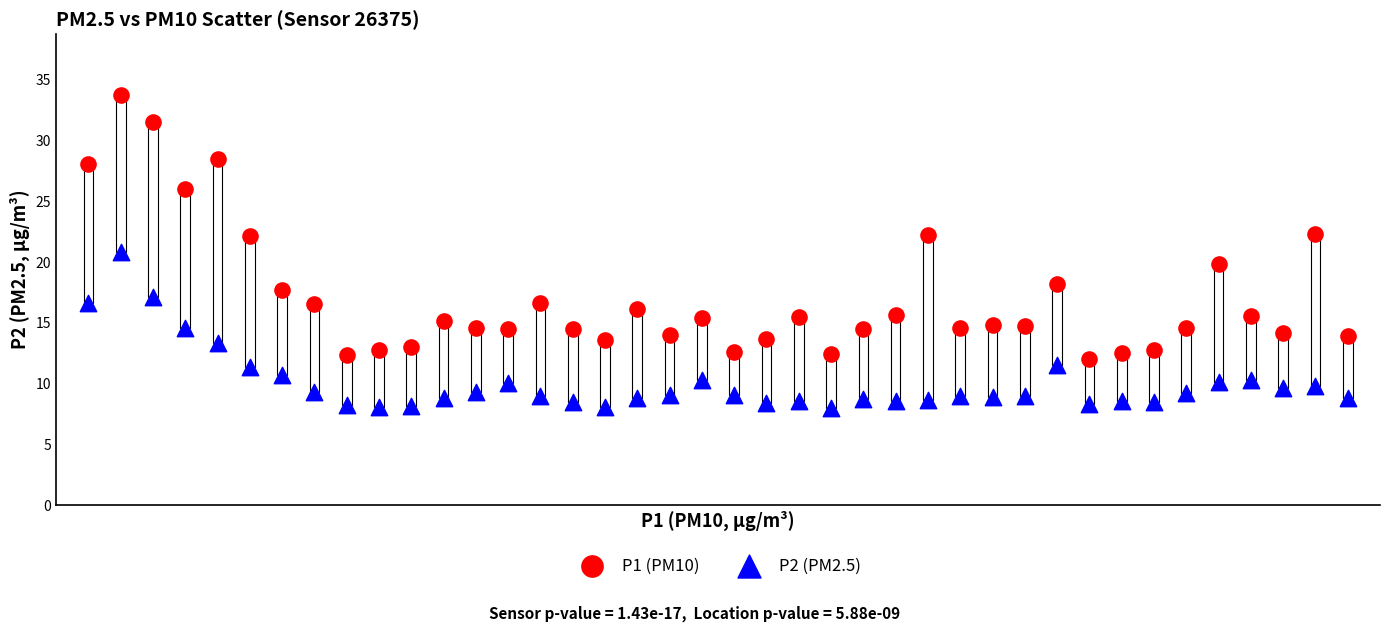

Across all data points, what is the range of Y values (max minus min)?

25.7